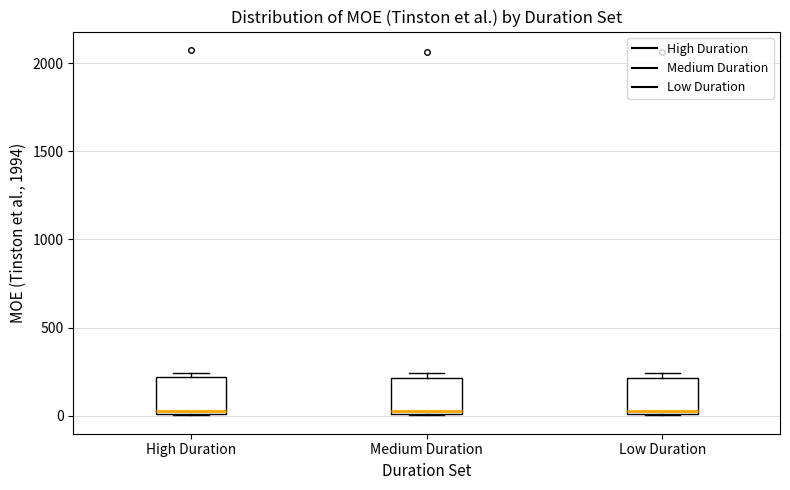

Where is the lower edge of the box for Low Duration on the y-axis? The values are not printed on the chart, so give them approximately, as read against the axis.

0